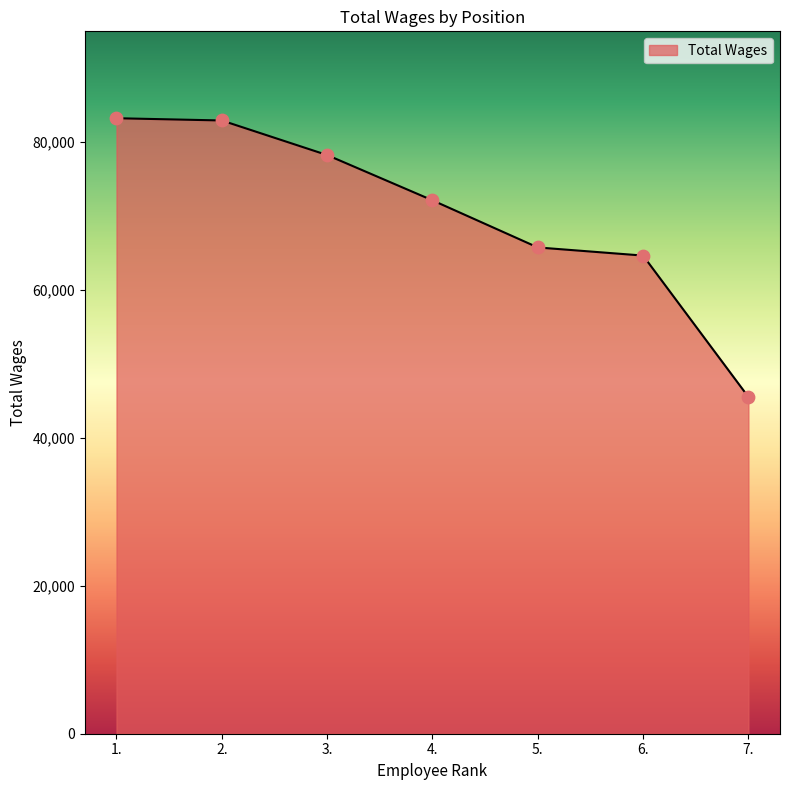

Approximately how many times larger is the value at 1. compared to 5.?

1.3